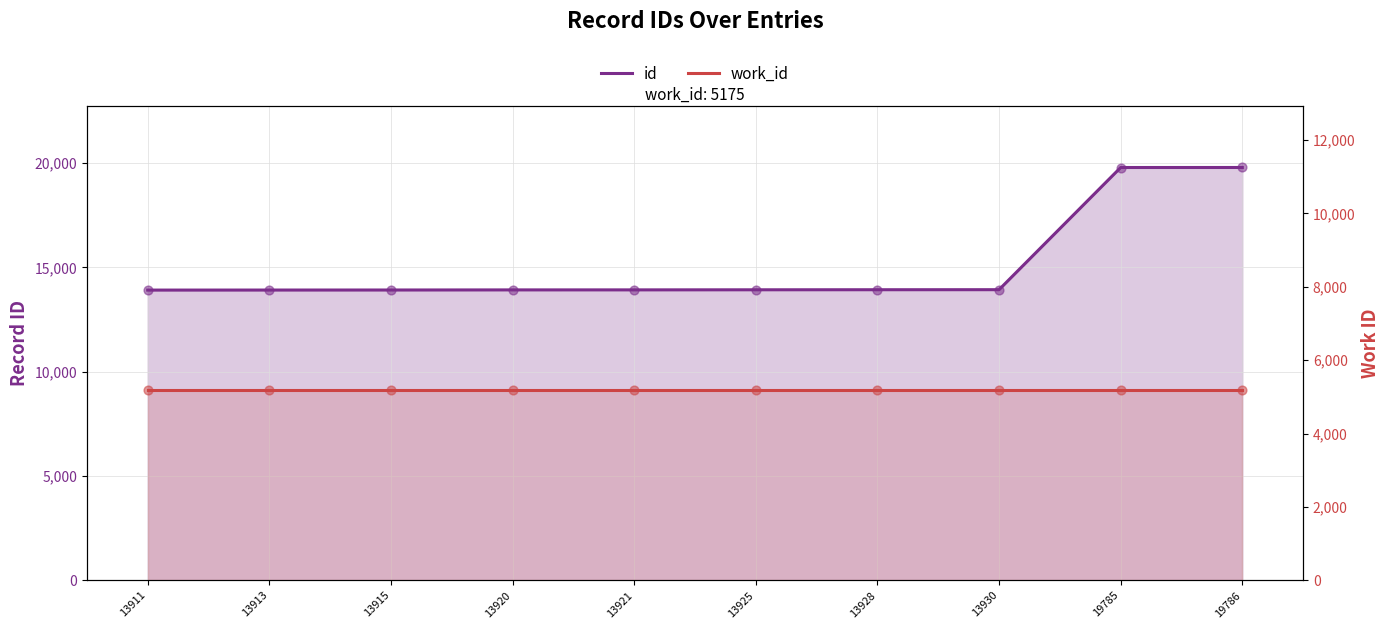

At which category is the sum across all series the highest?

19786